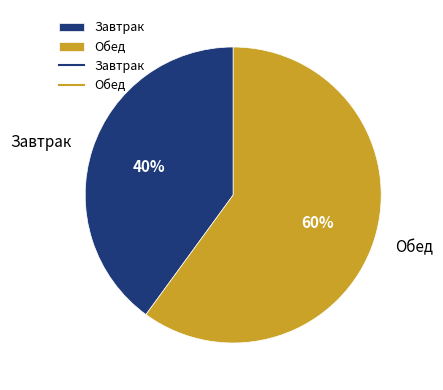

Approximately how many times larger is the value at Завтрак compared to Обед?

0.7